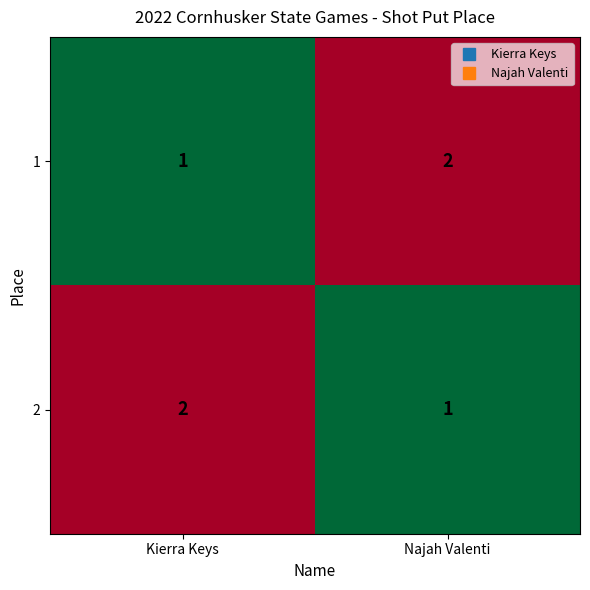

Reading left to right, list all the values displayed in this chart.

1: 1	2
2: 2	1